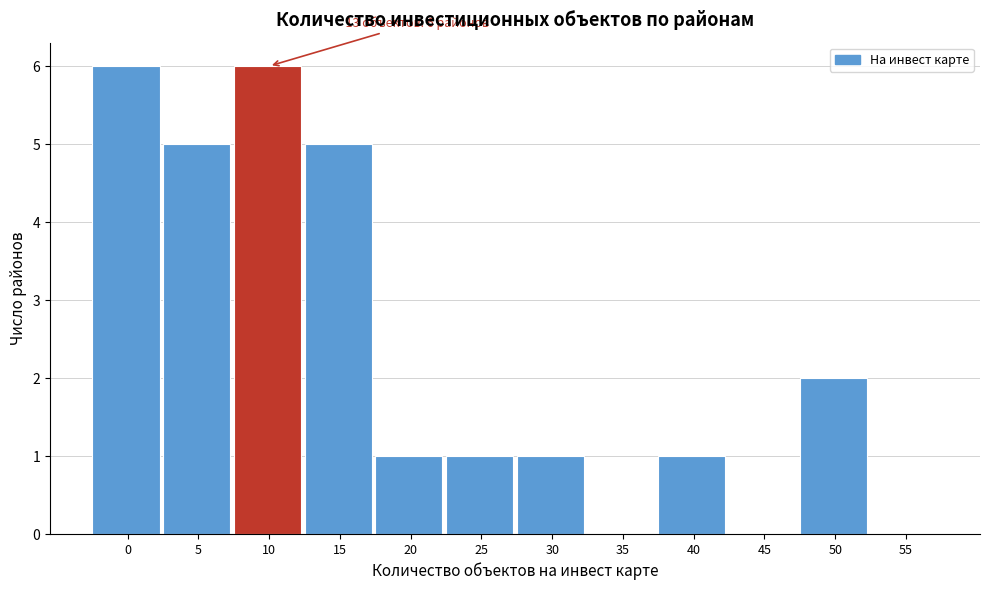

Reading left to right, what are all the values shown in this chart?

0=6	5=5	10=6	15=5	20=1	25=1	30=1	35=0	40=1	45=0	50=2	55=0